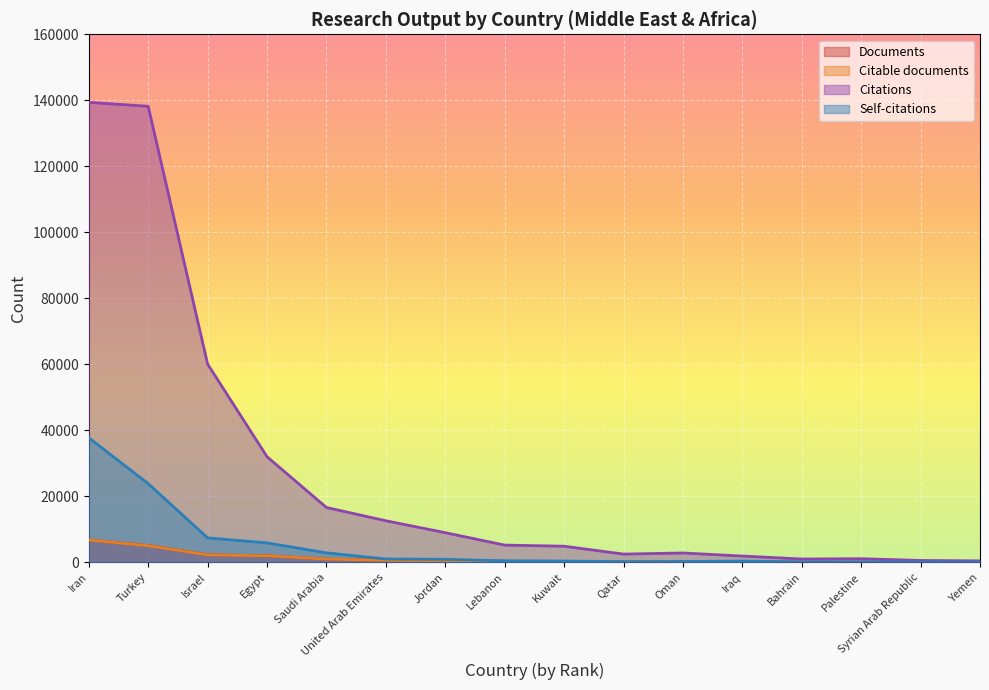

Which category has the lowest value across all series?

Yemen